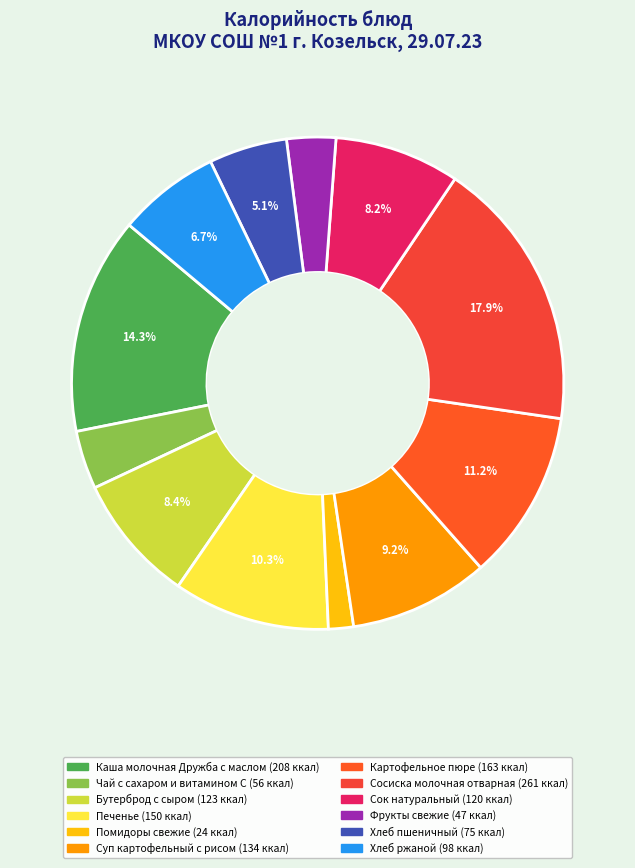

Does Сосиска молочная отварная represent more than half of the total?

No